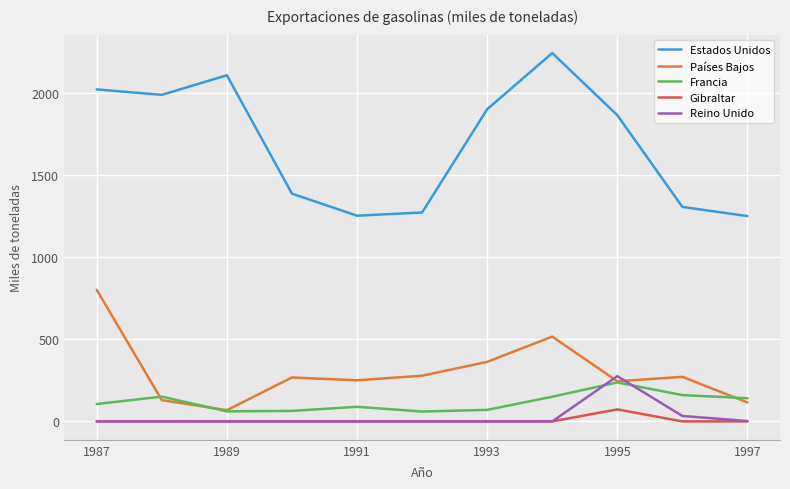

Which series has the widest spread of values?

Estados Unidos